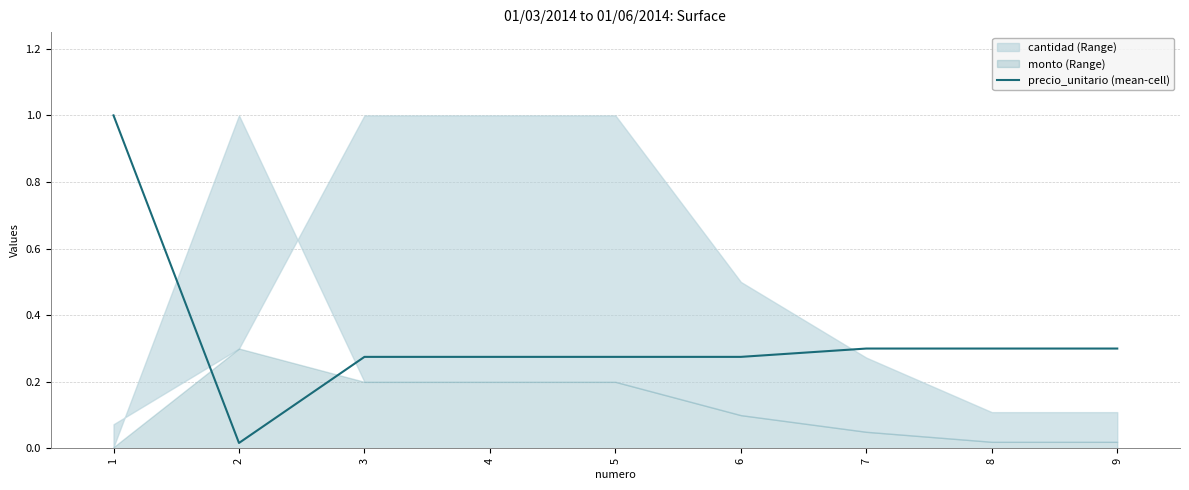

Is it true that the value at 6 is 0.1?

False